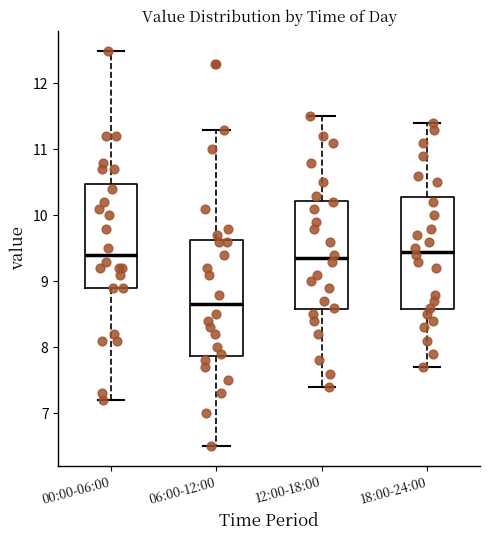

Reading left to right, read every box against the y-axis: the position of its median line, the range the box covers, and the ends of its whiskers. The values are not printed on the chart, so give them approximately, as read against the axis.

00:00-06:00: median 9.4, box 8.9 to 10.5, whiskers 7.2 to 12.5
06:00-12:00: median 8.7, box 7.9 to 9.6, whiskers 6.5 to 11.3
12:00-18:00: median 9.4, box 8.6 to 10.2, whiskers 7.4 to 11.5
18:00-24:00: median 9.5, box 8.6 to 10.3, whiskers 7.7 to 11.4